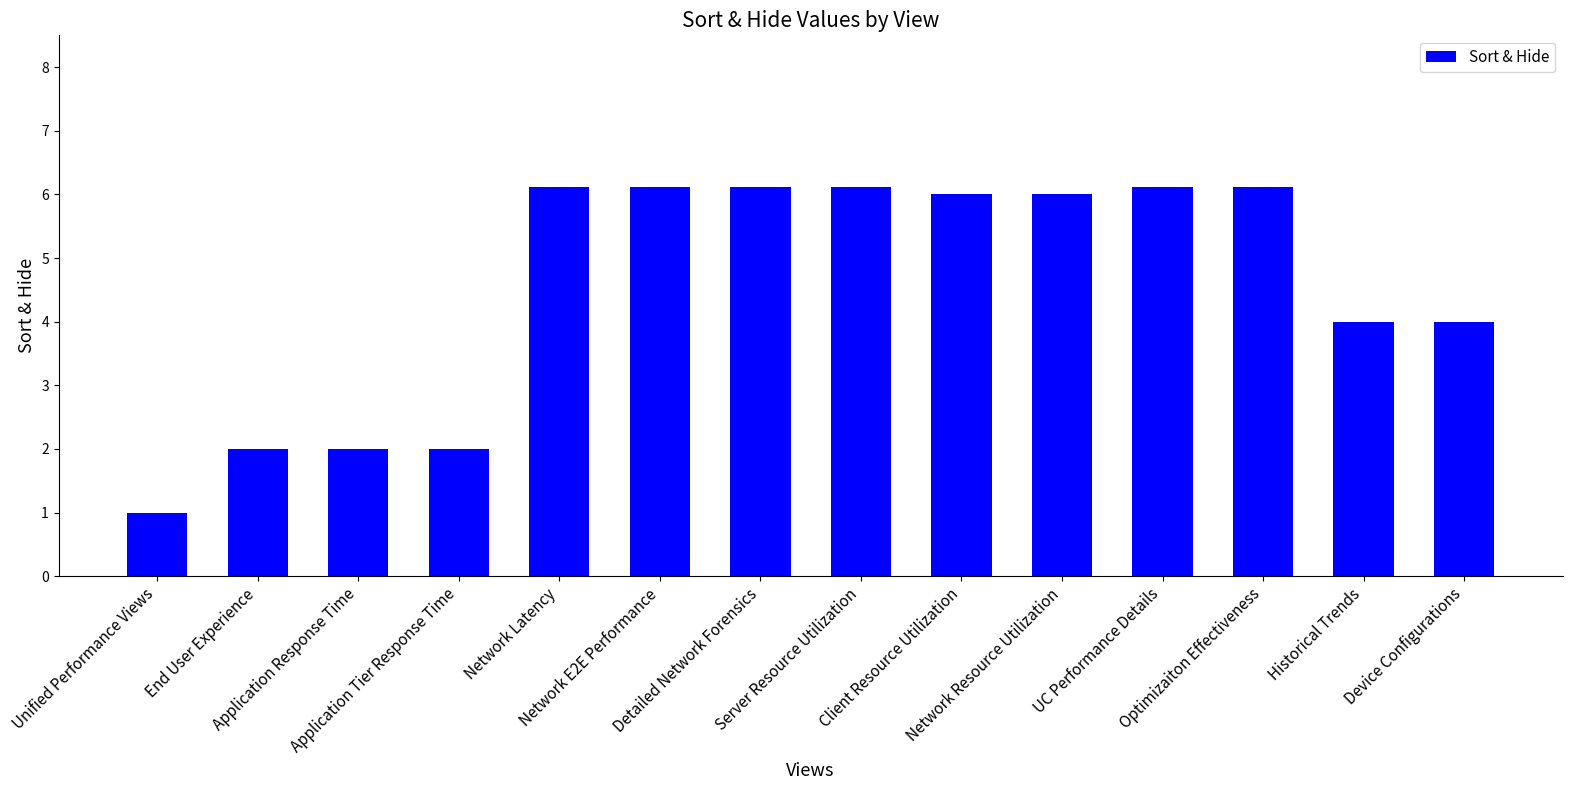

What is the difference between the values at Network Resource Utilization and Unified Performance Views?

5.0